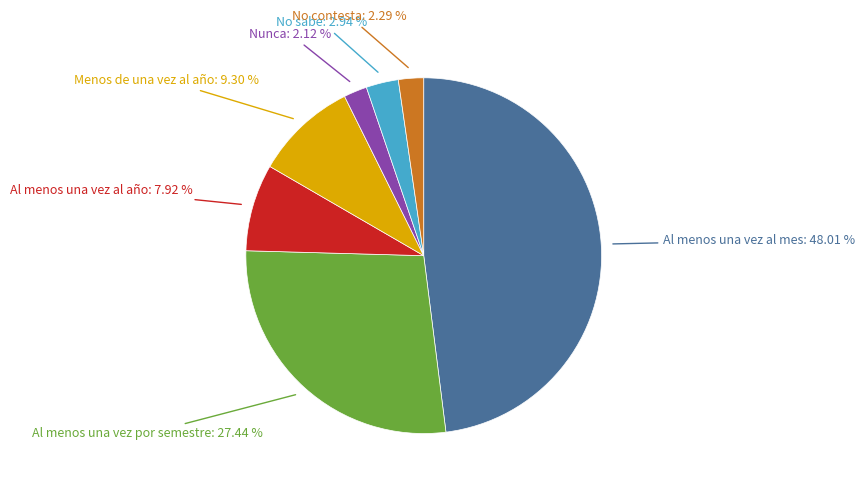

Is there a majority slice in this chart?

No